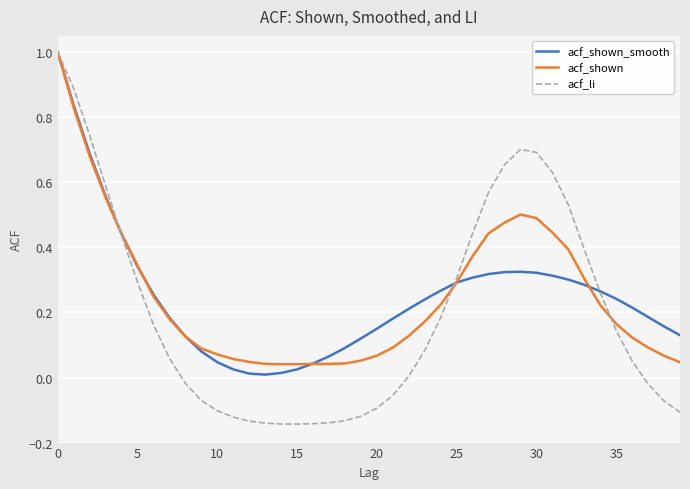

Which series has the largest range (max minus min)?

acf_li